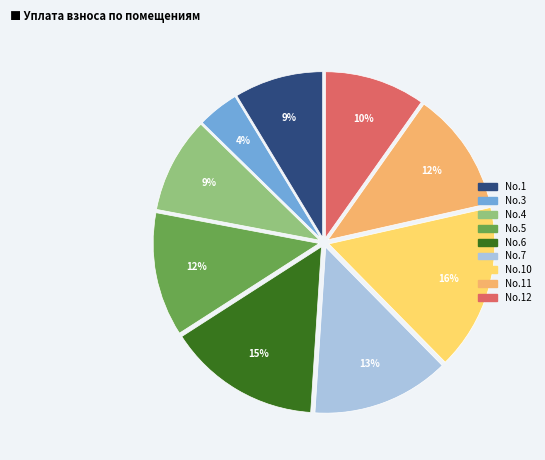

To the nearest percent, what percentage of the pie is No.7?

13%